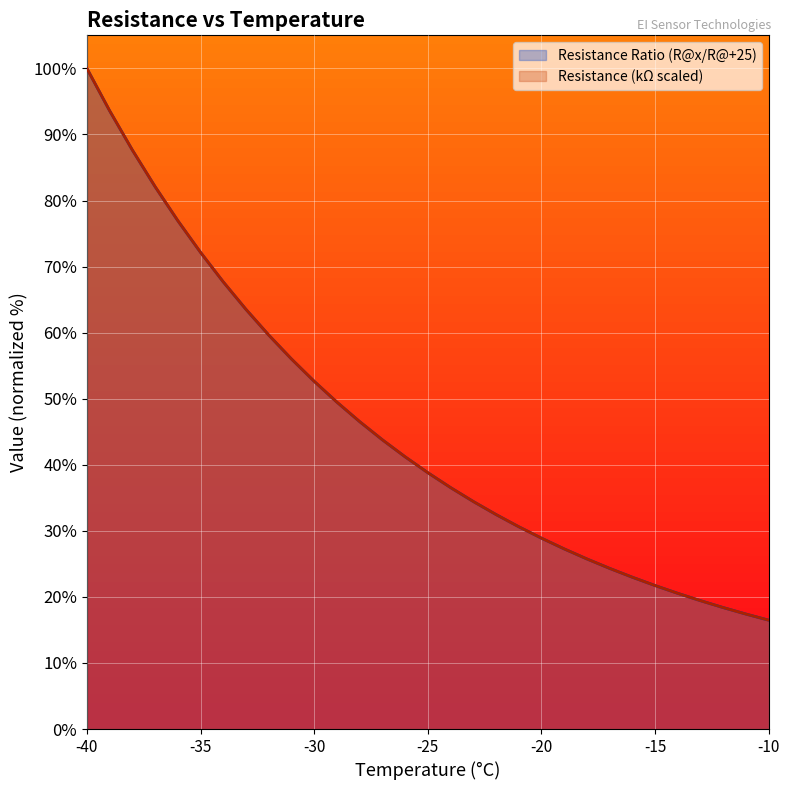

Reading right to left, extract all data points from this chart.

Resistance Ratio (R@x/R@+25): -10=16.5	-11=17.4	-12=18.4	-13=19.4	-14=20.5	-15=21.7	-16=23.0	-17=24.3	-18=25.7	-19=27.3	-20=28.9	-21=30.6	-22=32.5	-23=34.4	-24=36.5	-25=38.8	-26=41.2	-27=43.8	-28=46.5	-29=49.5	-30=52.6	-31=56.0	-32=59.6	-33=63.5	-34=67.7	-35=72.2	-36=77.0	-37=82.1	-38=87.6	-39=93.6	-40=100.0
Resistance (kΩ): -10=16.5	-11=17.4	-12=18.4	-13=19.4	-14=20.5	-15=21.7	-16=23.0	-17=24.3	-18=25.7	-19=27.3	-20=28.9	-21=30.6	-22=32.5	-23=34.4	-24=36.5	-25=38.8	-26=41.2	-27=43.8	-28=46.5	-29=49.5	-30=52.6	-31=56.0	-32=59.6	-33=63.5	-34=67.7	-35=72.2	-36=77.0	-37=82.1	-38=87.6	-39=93.6	-40=100.0